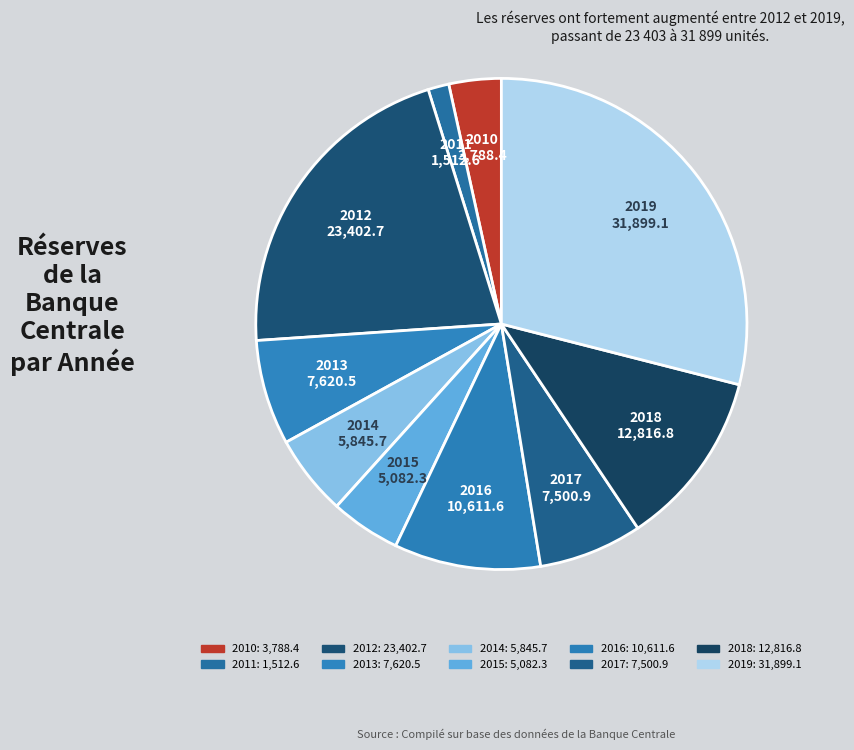

How many slices are in this pie chart?

10